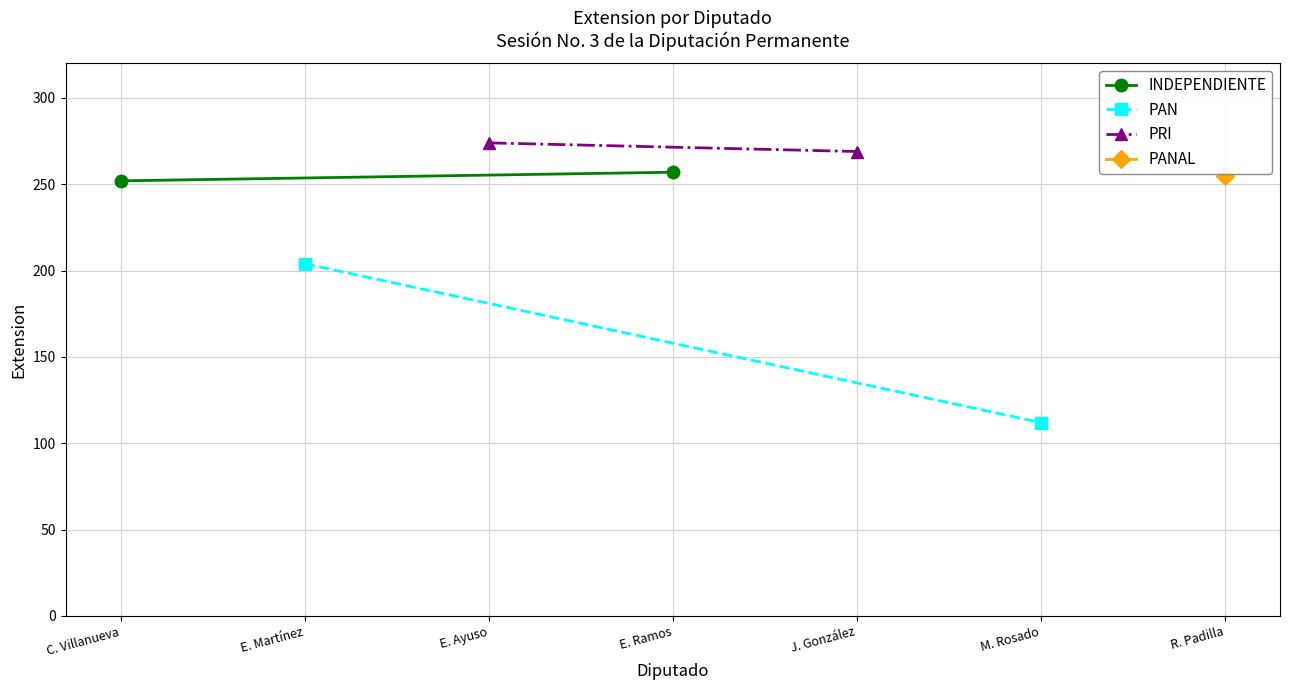

What is the maximum value shown in the chart?

274